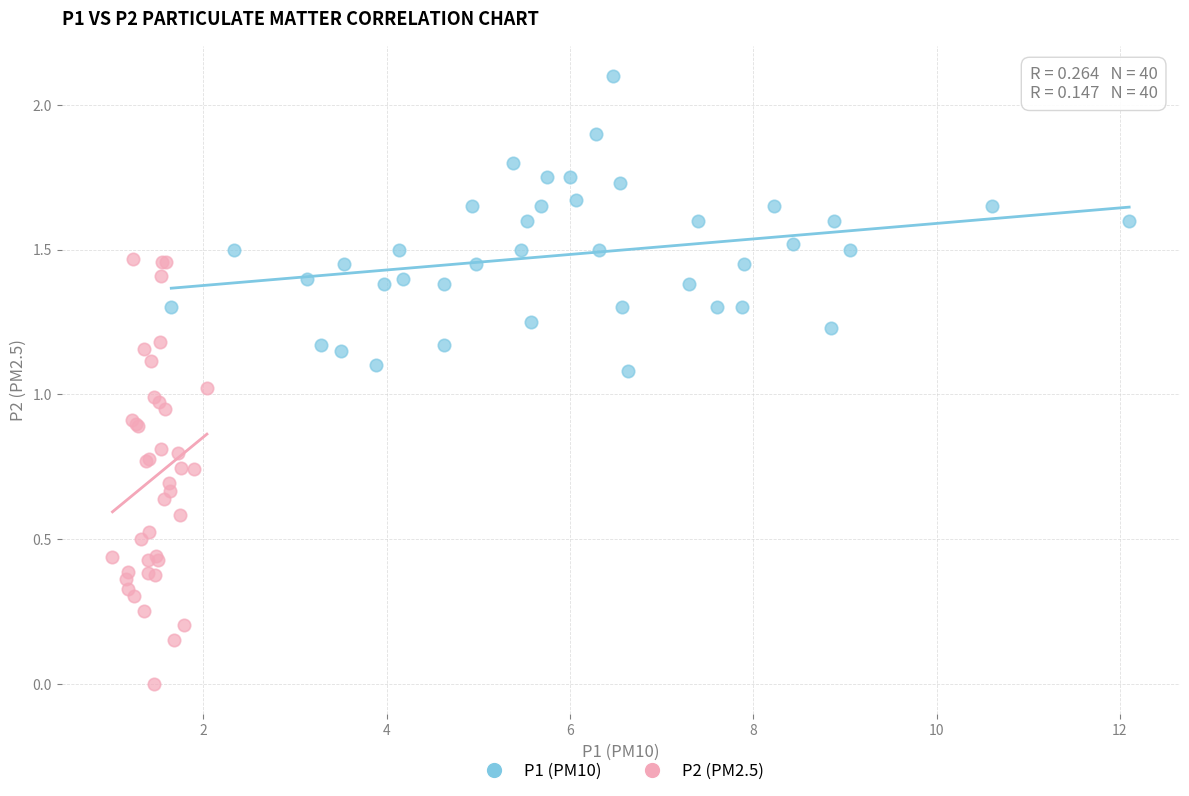

Which series has the largest Y range (max minus min)?

P2 (PM2.5)